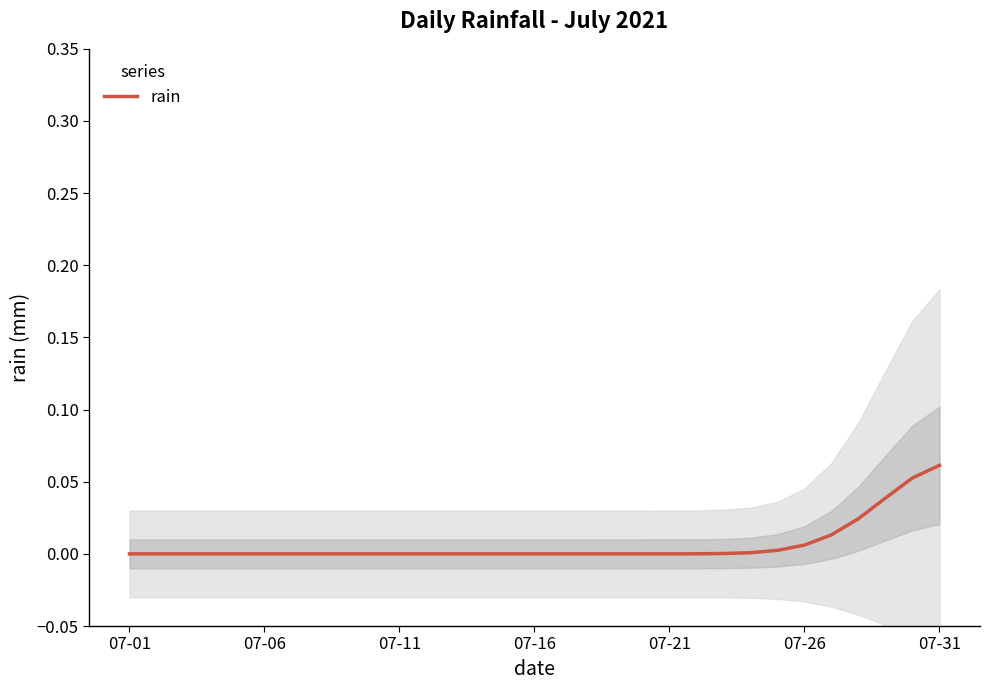

Which has a higher value, 07-11 or 21?

21